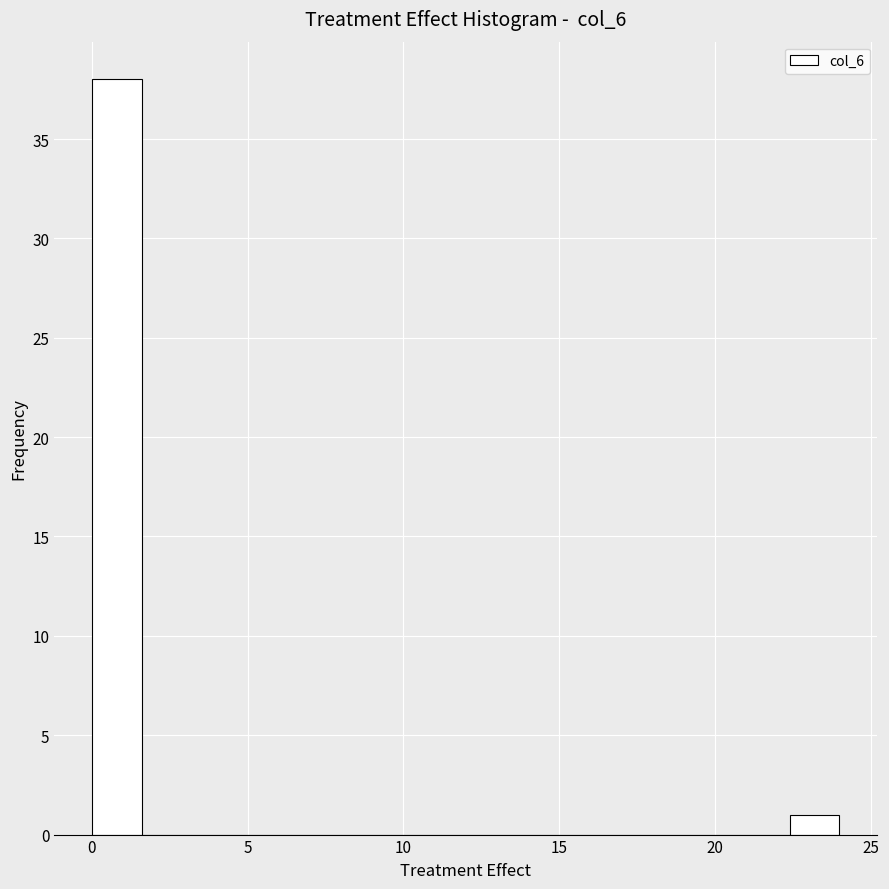

Read against the x-axis, roughly where is the centre of the tallest bar?

1.0